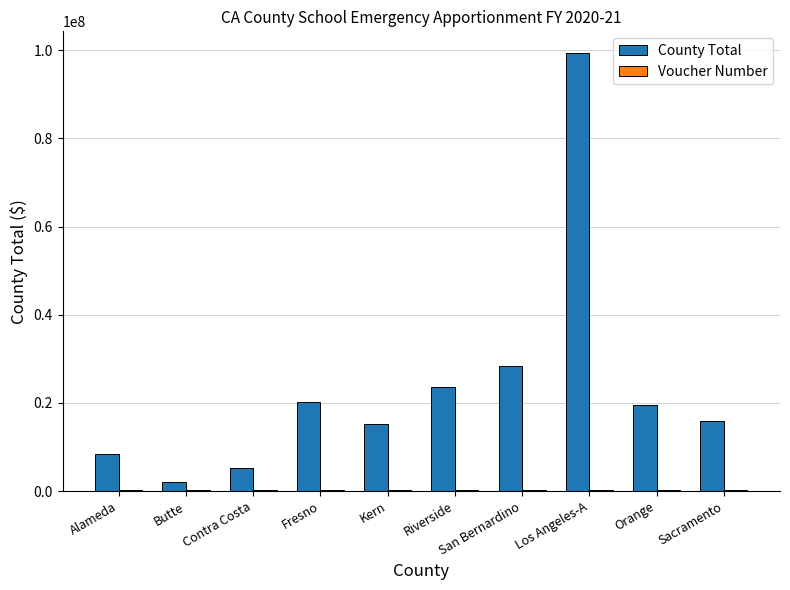

How many categories are shown in the chart?

10